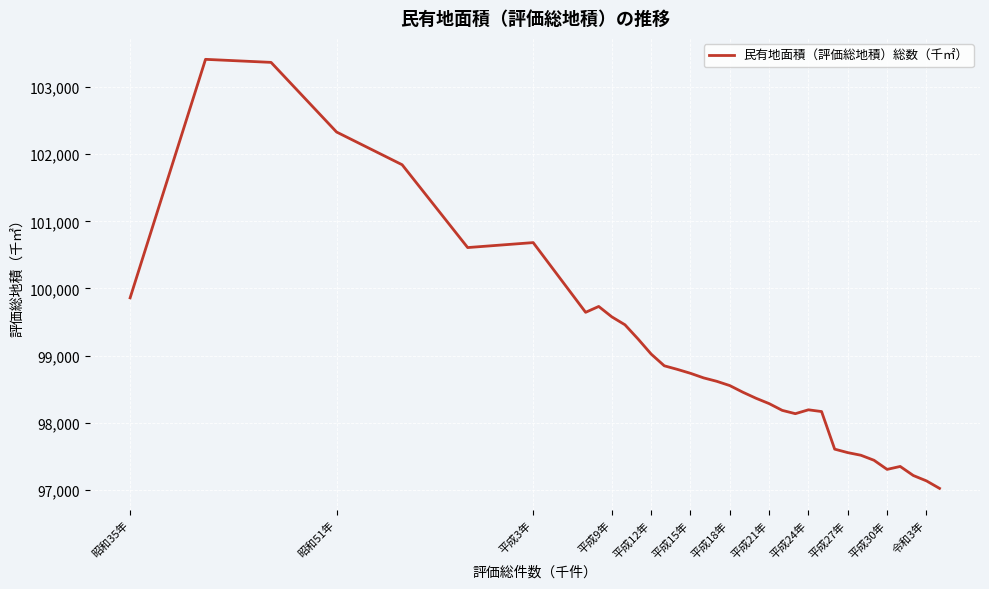

What is the difference between the maximum and minimum values?

6394.3